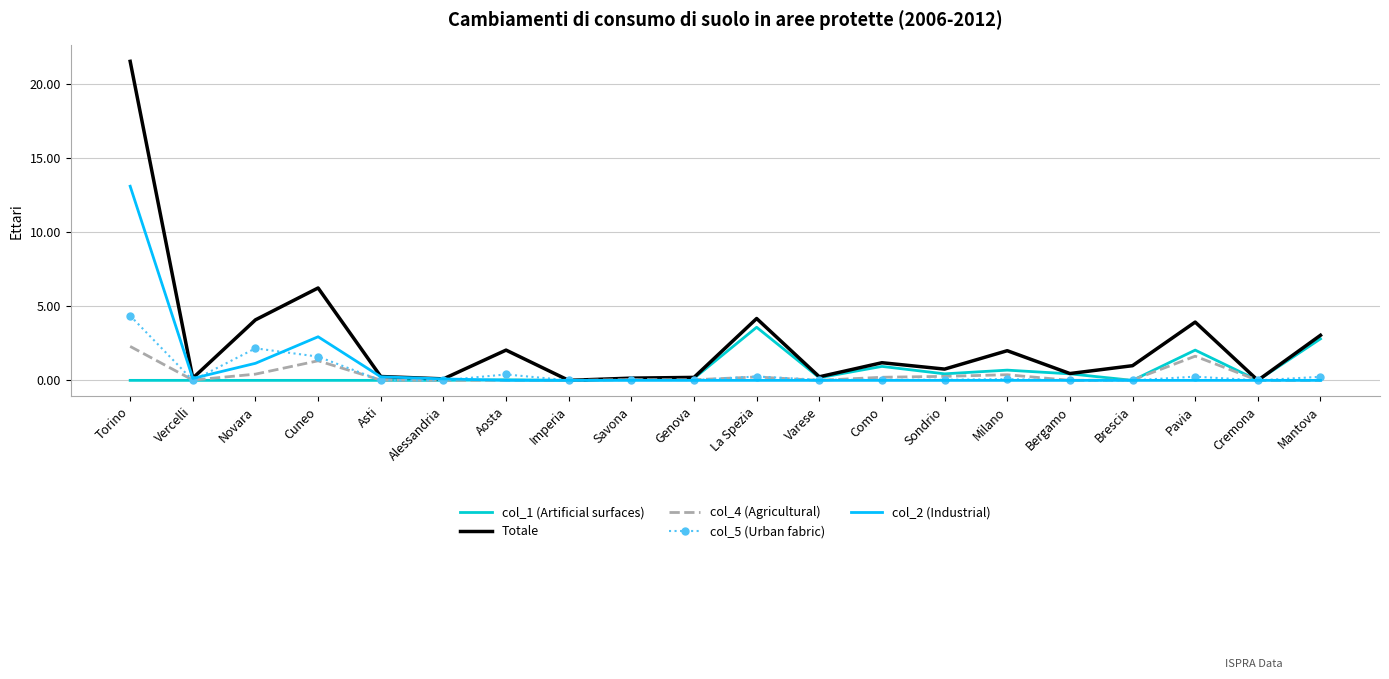

The value of col_5 (Urban fabric) at Vercelli is 2.4. True or false?

False